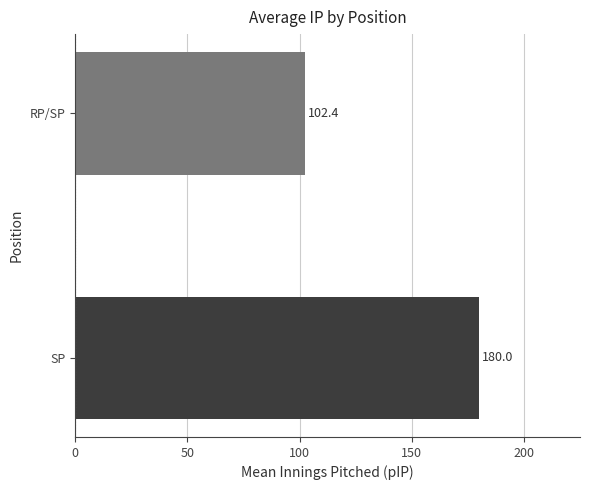

Which label corresponds to the smallest value in the chart?

RP/SP